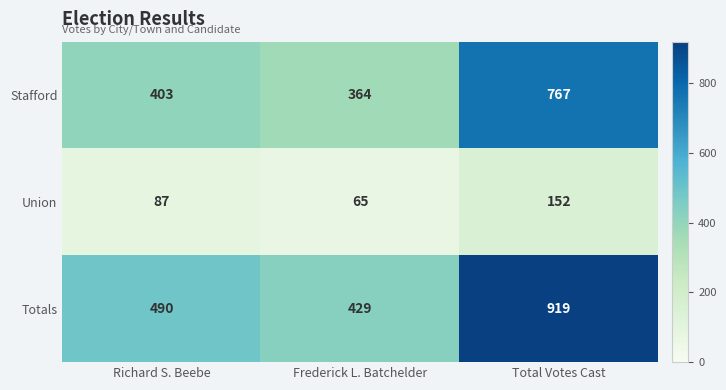

True or false: Union has a value of 211 at Total Votes Cast.

False